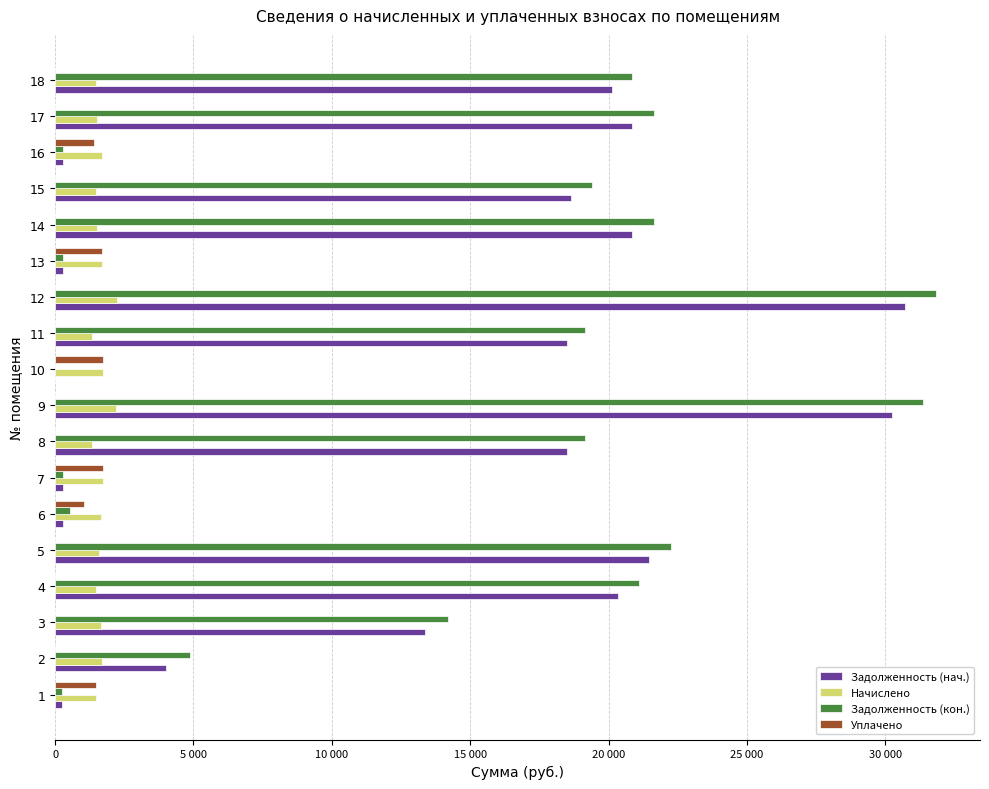

The value of Задолженность (нач.) at 9 is 12410.8. True or false?

False